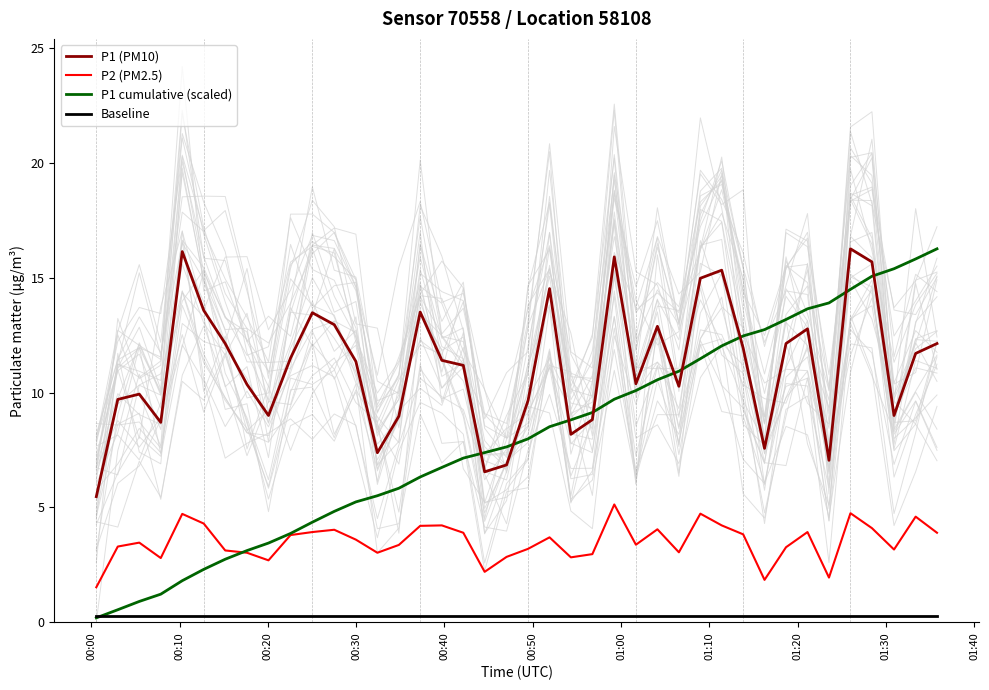

What is the lowest value of the P1 (PM10) series?

5.5